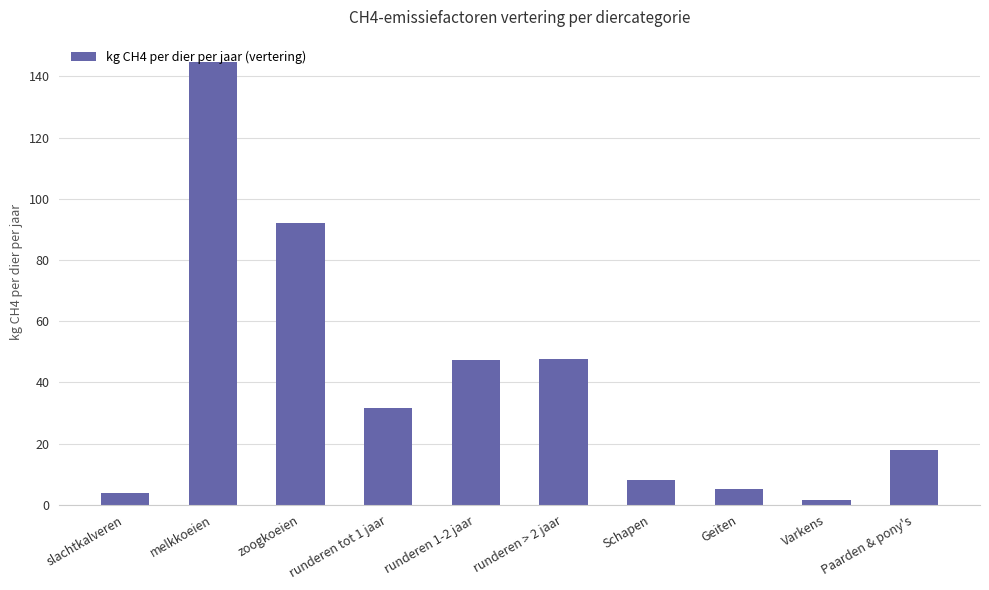

What value does the data have at Geiten?

5.0